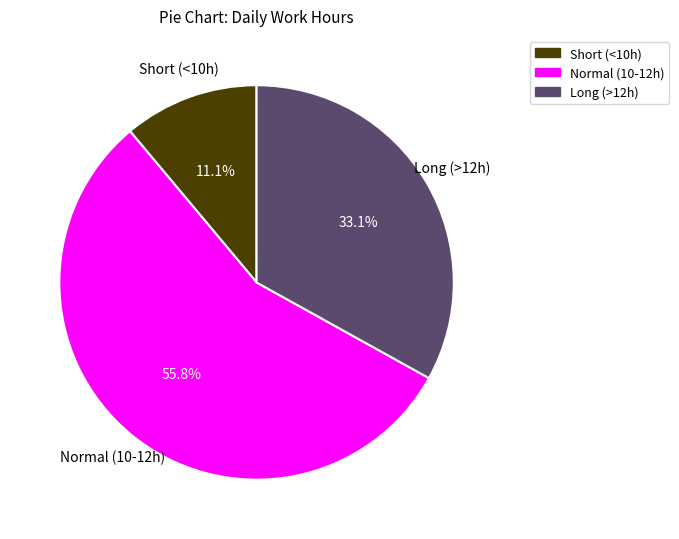

How many slices are in this pie chart?

3